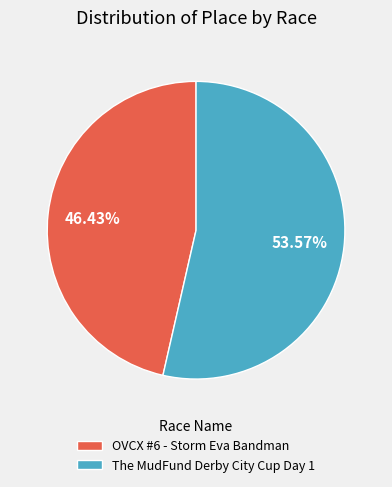

Is there any slice that represents more than half of the pie?

Yes